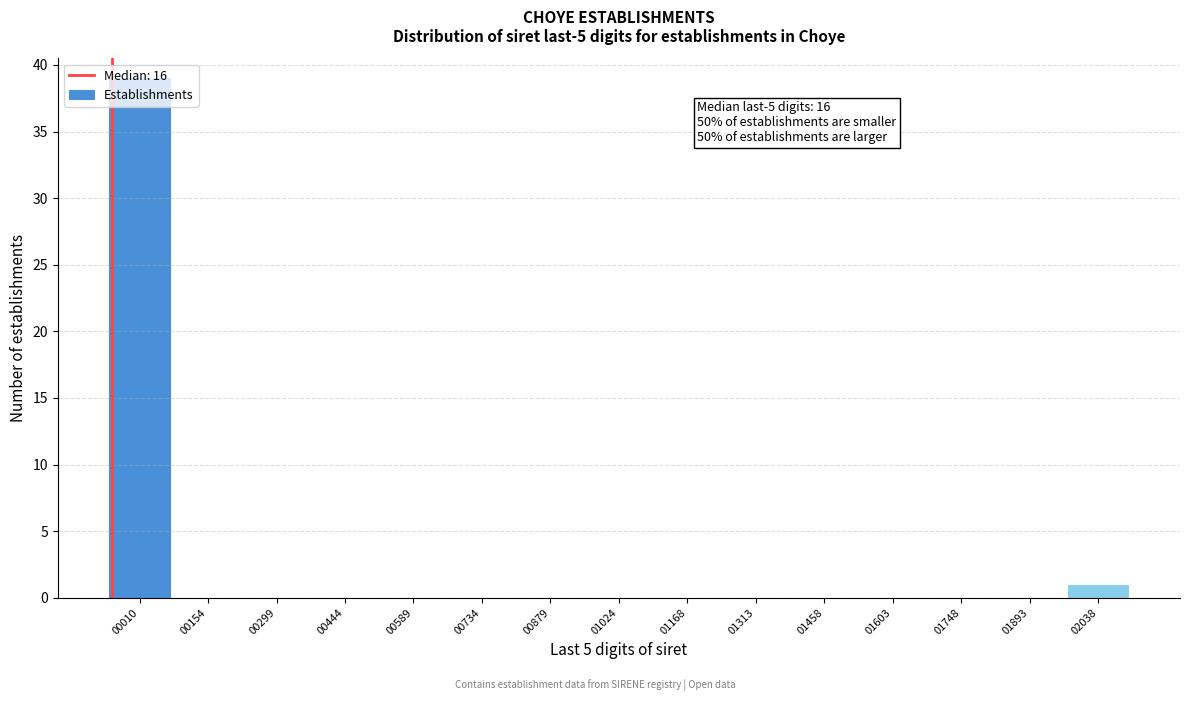

What is the sum of all values?

40